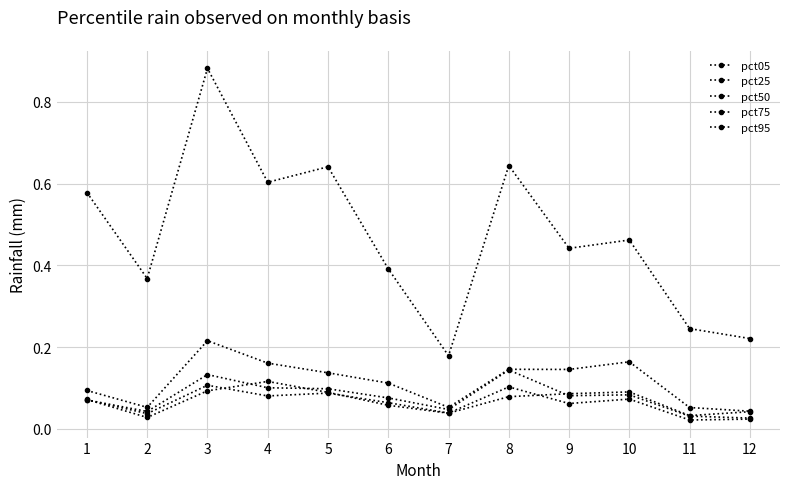

How many times do pct50 and pct25 cross each other?

1